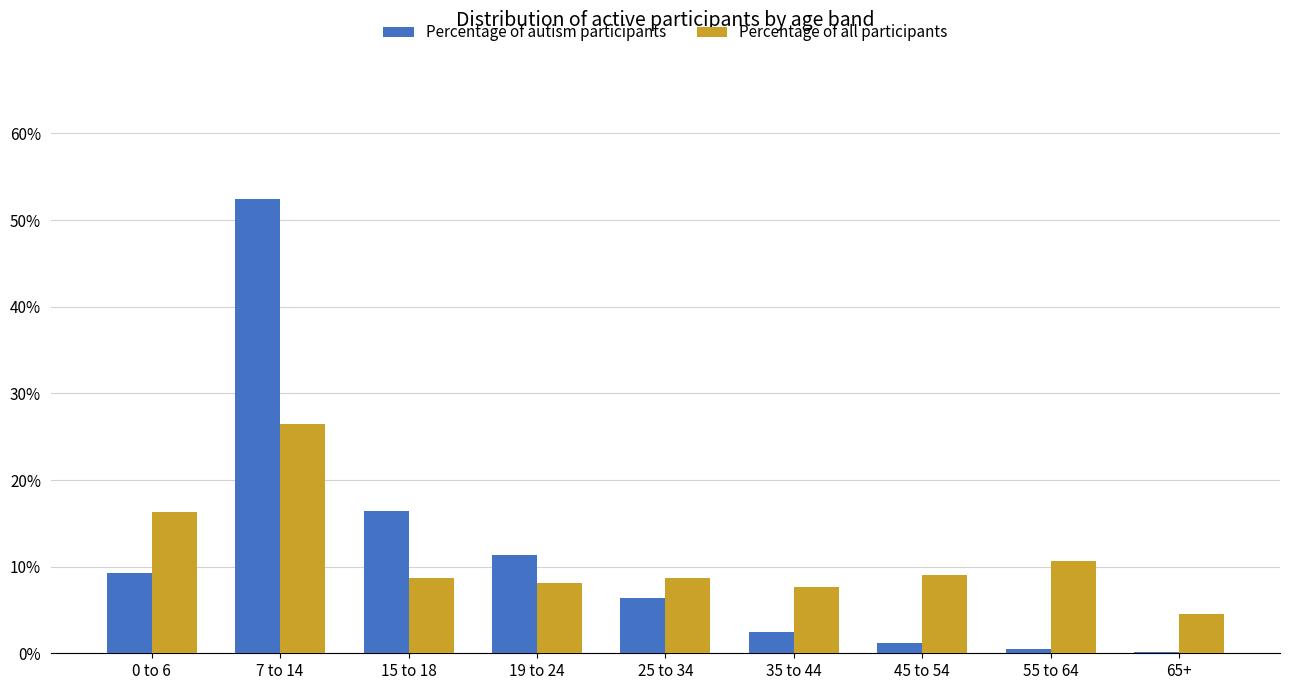

Are the bars grouped side by side (vs. stacked)?

Yes